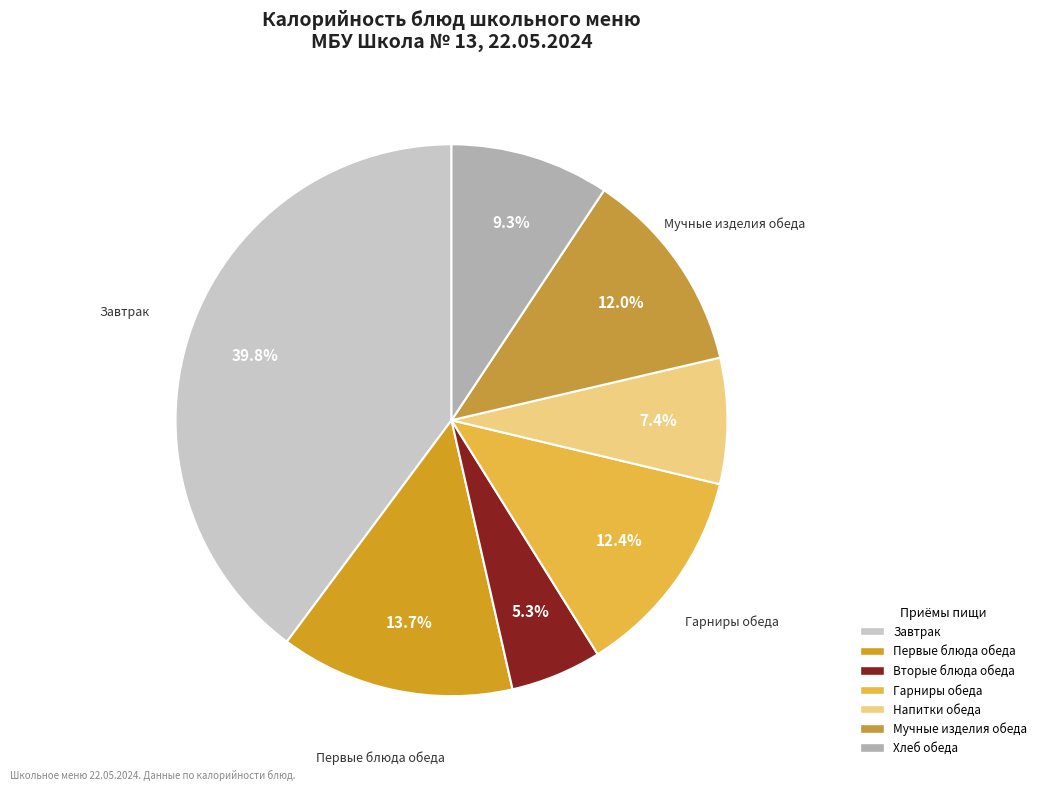

How many slices are in this pie chart?

7